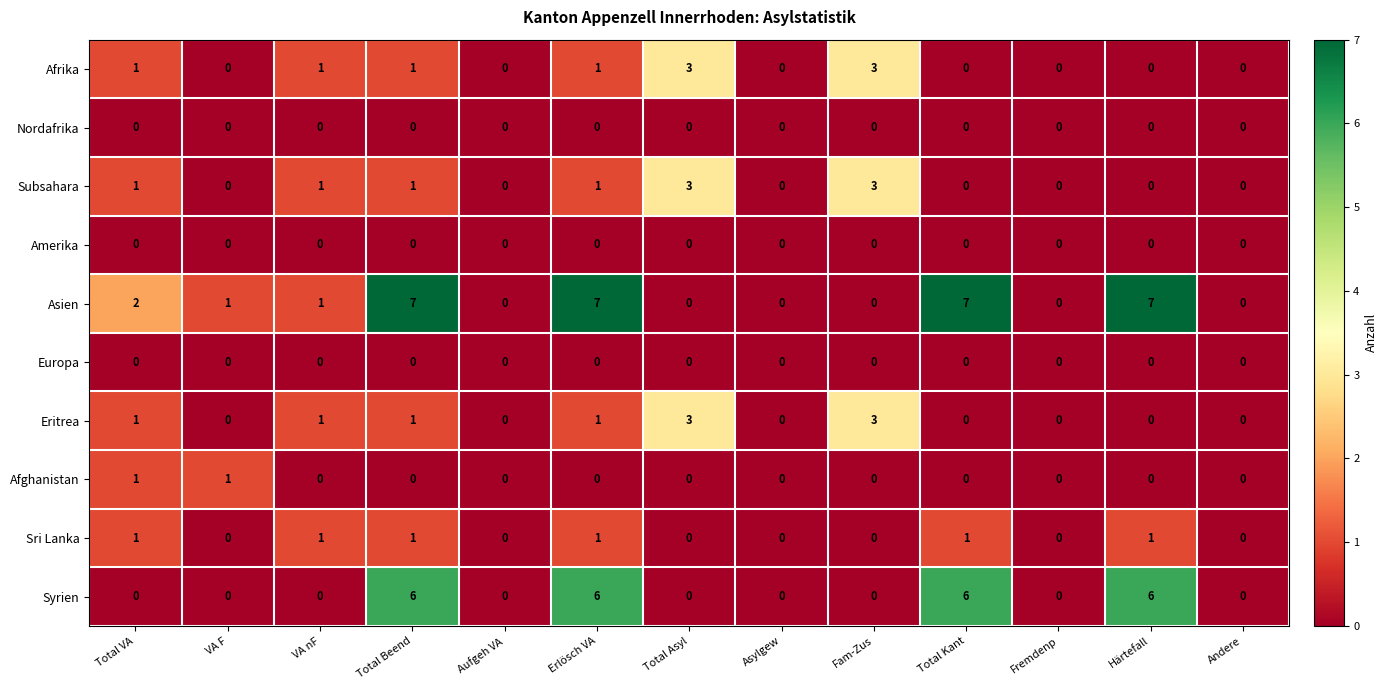

What is the difference between the maximum and minimum values in the Eritrea series?

3